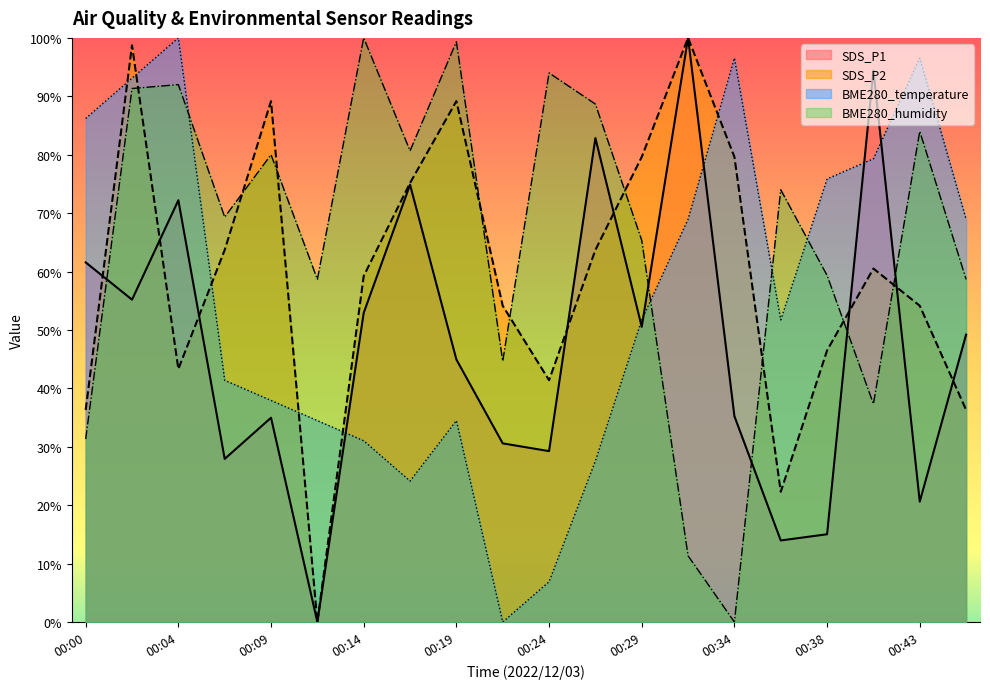

After their last crossing, which series has the higher values: SDS_P1 or SDS_P2?

SDS_P1